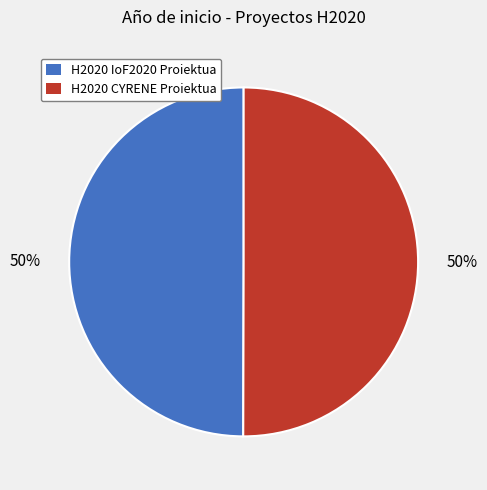

Count the number of slices in the pie.

2